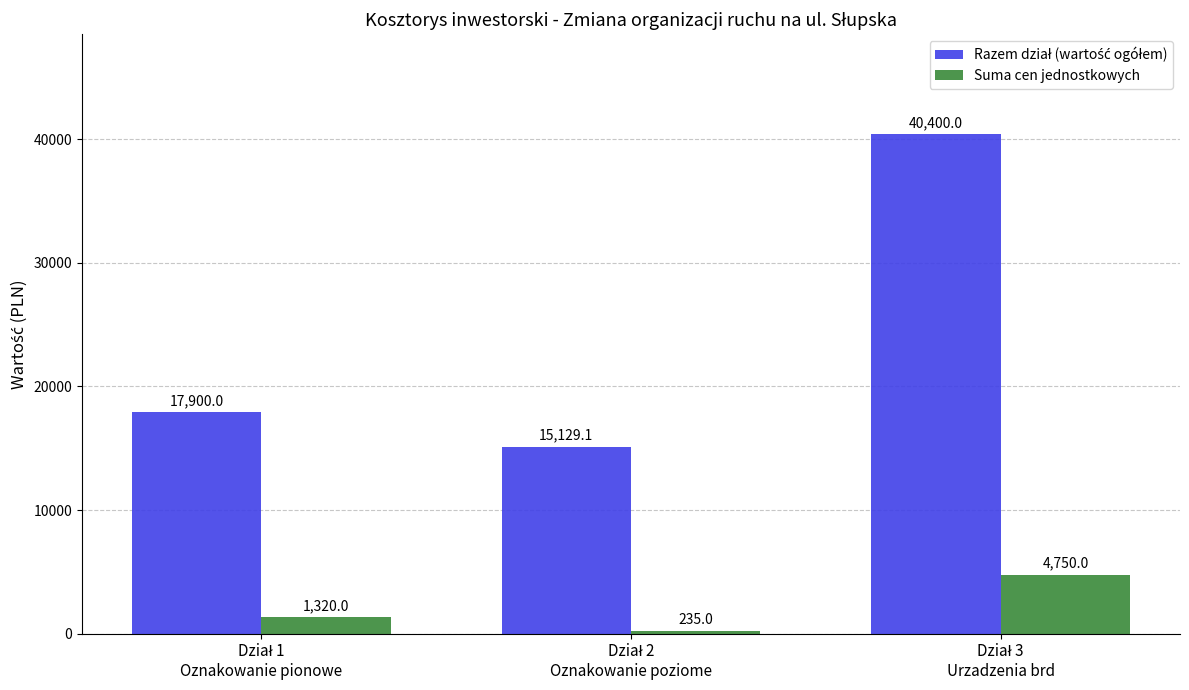

What is the difference between the maximum and second lowest values in the Suma cen jednostkowych series?

3430.0